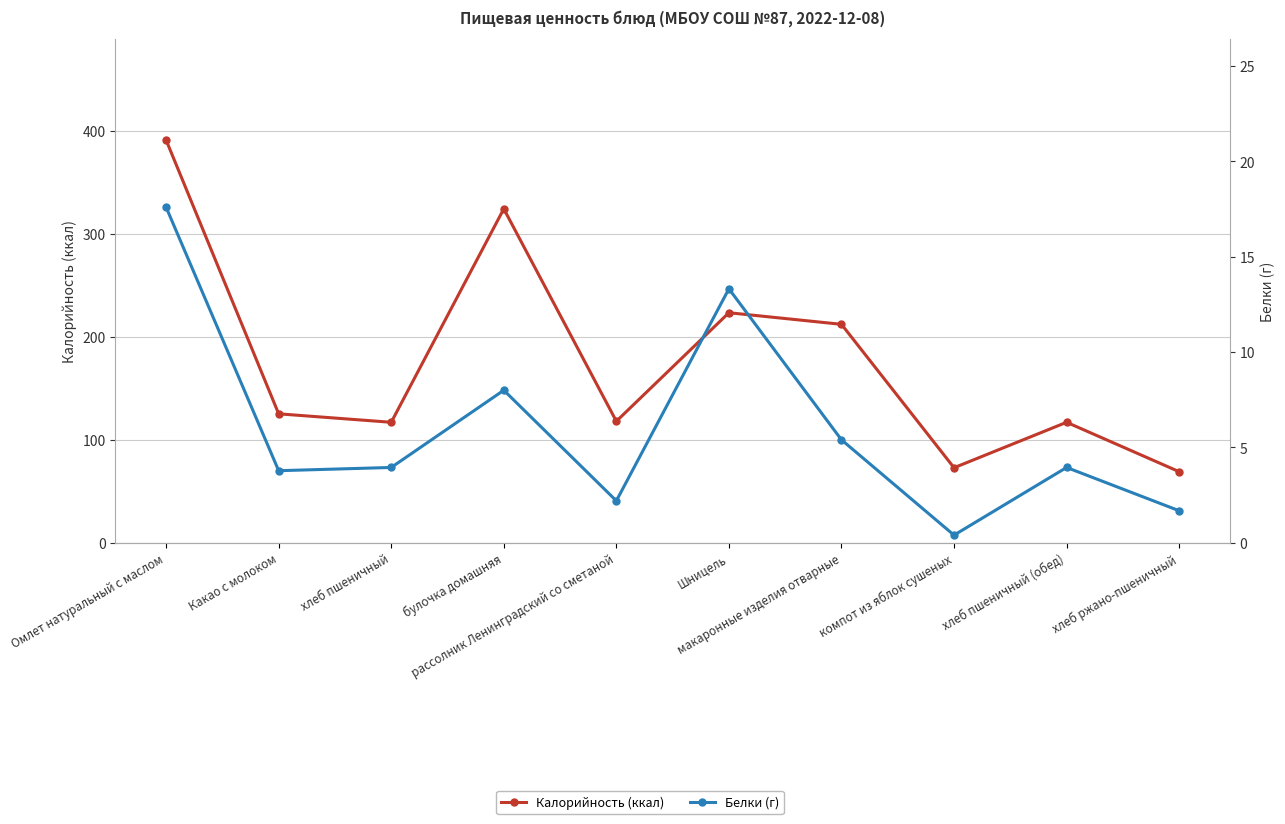

Is it true that Белки (г) equals 2.2 at рассолник Ленинградский со сметаной?

True